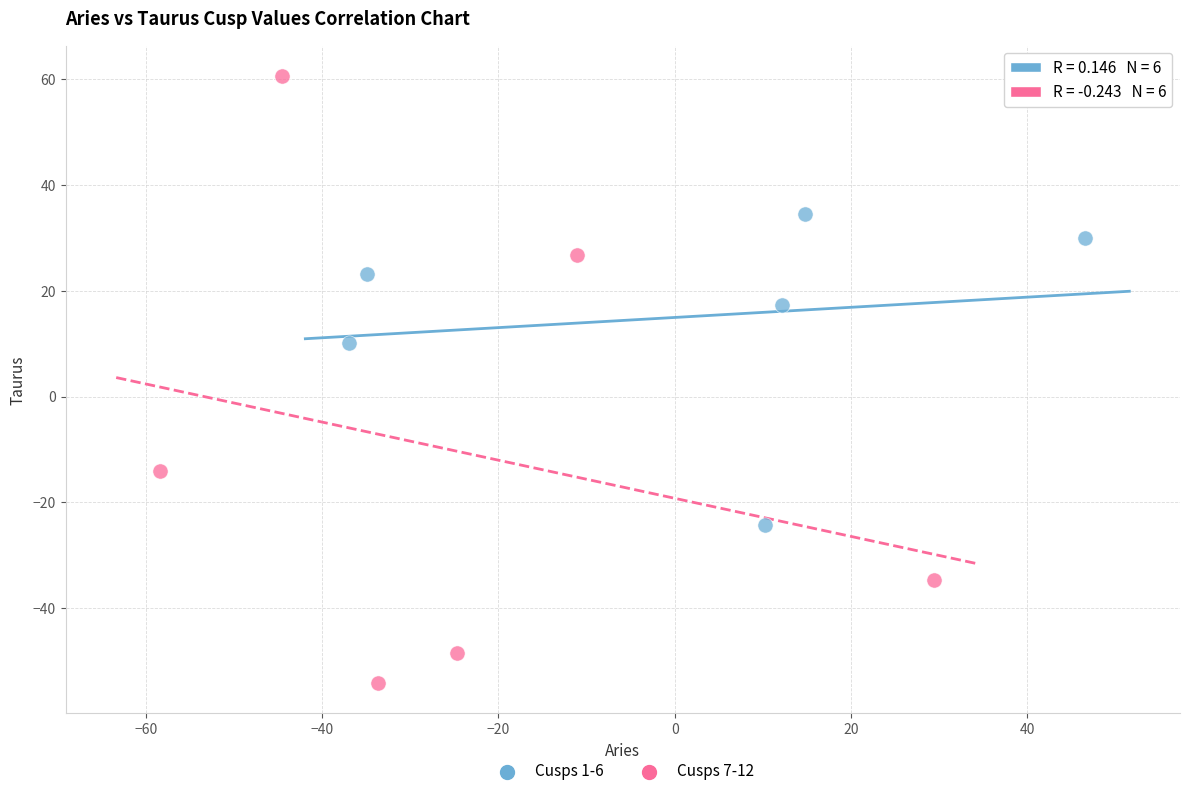

Which series reaches the minimum Y coordinate?

Cusps 7-12